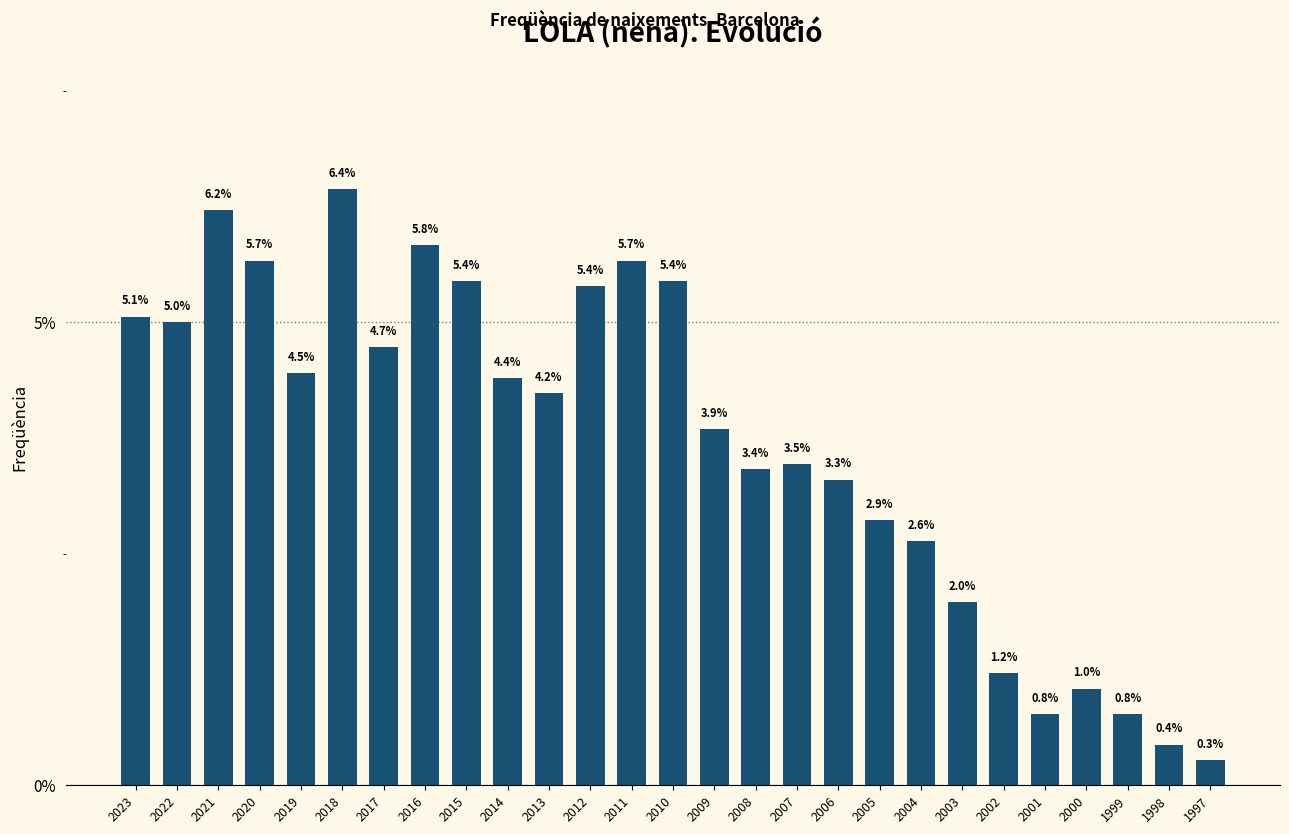

Reading left to right, transcribe all the data shown in this chart.

2023=5.1	2022=5.0	2021=6.2	2020=5.7	2019=4.5	2018=6.4	2017=4.7	2016=5.8	2015=5.4	2014=4.4	2013=4.2	2012=5.4	2011=5.7	2010=5.4	2009=3.9	2008=3.4	2007=3.5	2006=3.3	2005=2.9	2004=2.6	2003=2.0	2002=1.2	2001=0.8	2000=1.0	1999=0.8	1998=0.4	1997=0.3